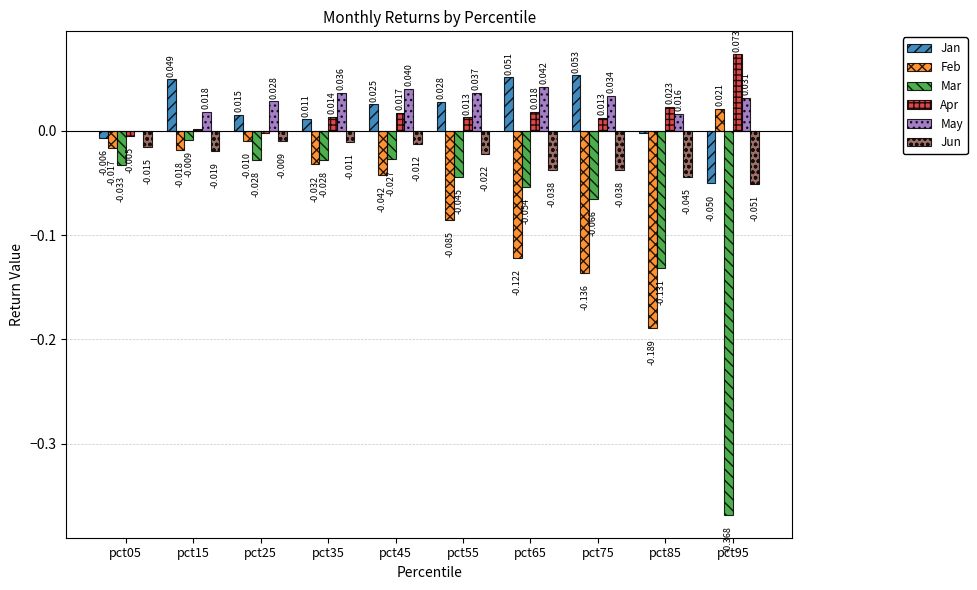

How many values in the Feb series exceed 0?

1